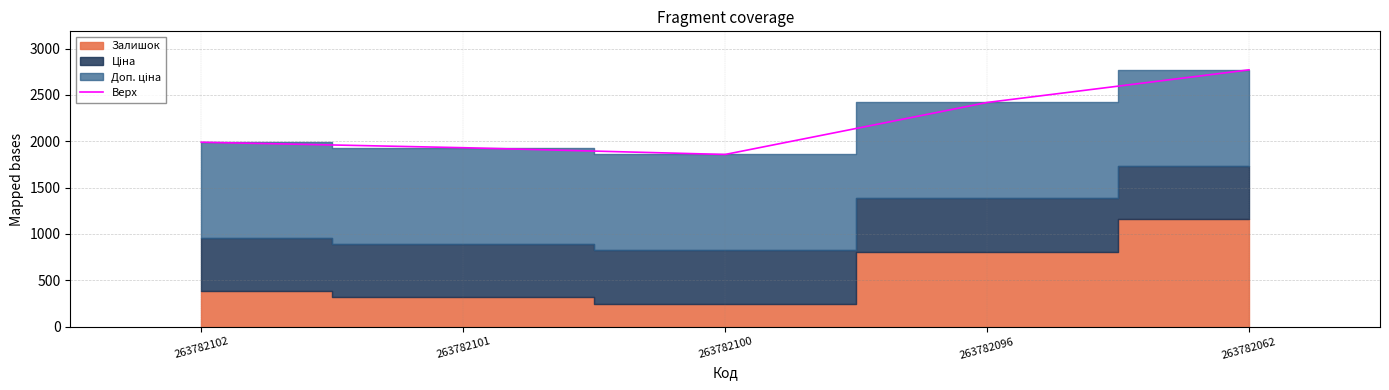

At which category does the chart reach its minimum across all series?

263782100